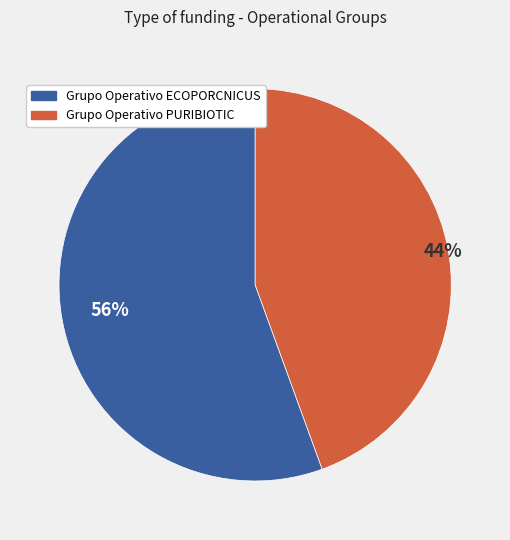

Which has a higher value, Grupo Operativo ECOPORCNICUS or Grupo Operativo PURIBIOTIC?

Grupo Operativo ECOPORCNICUS